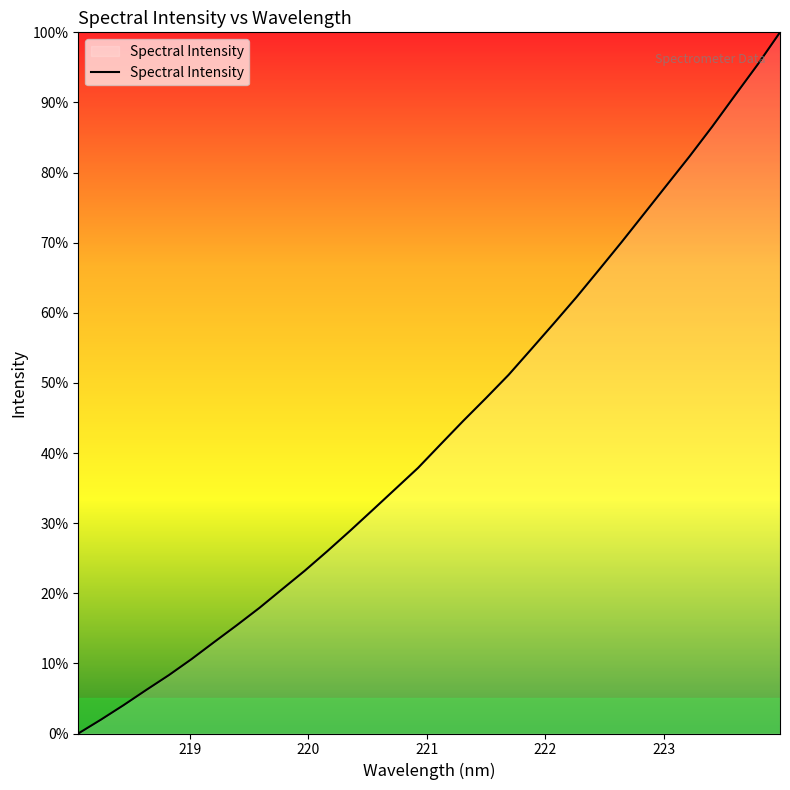

What is the difference between the maximum and second lowest values?

98.0